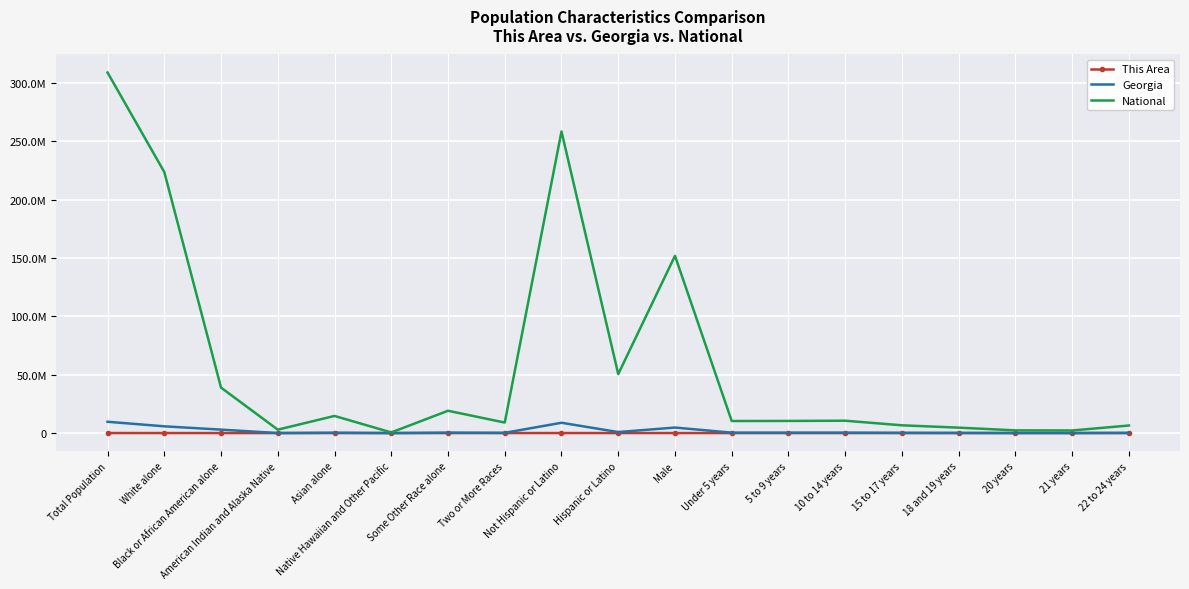

What are all the series names shown in the legend?

This Area, Georgia, National